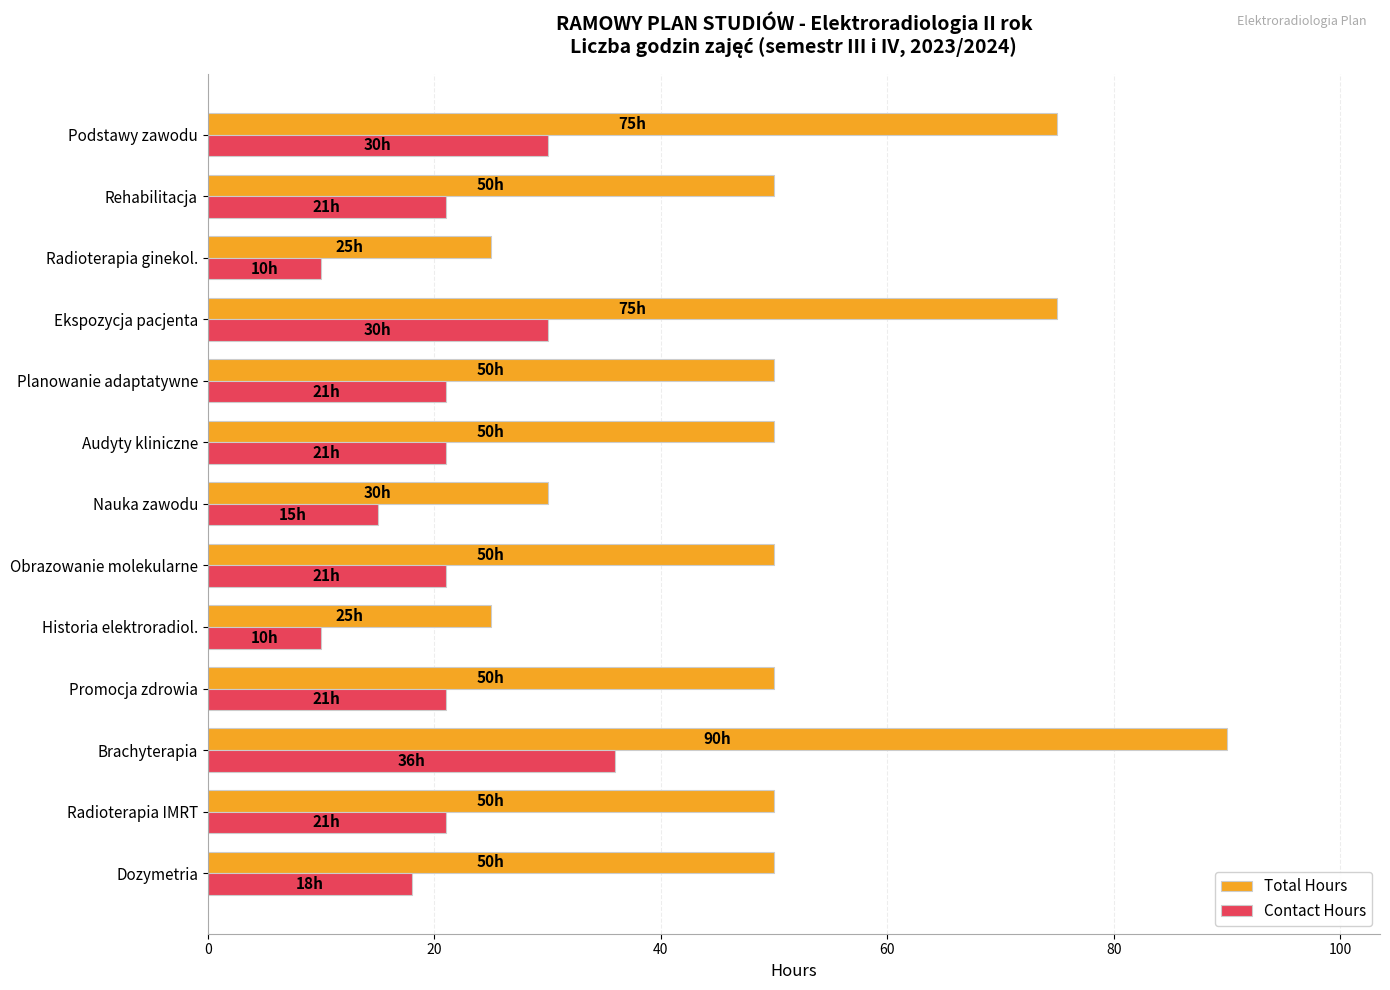

What is the difference between the maximum and minimum values in the Total Hours series?

65